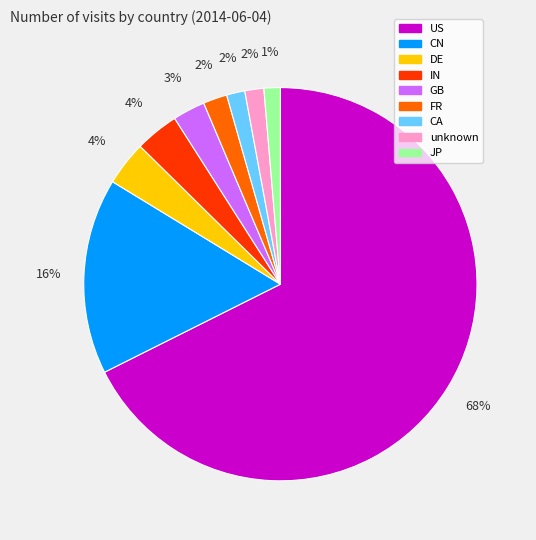

Does CA represent more than half of the total?

No